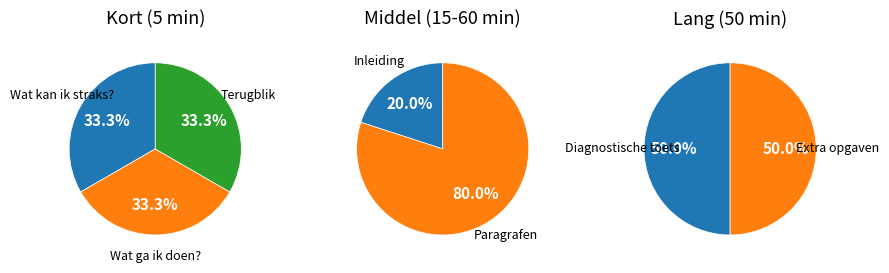

Between Wat ga ik doen? and Diagnostische toets, which is larger?

Diagnostische toets